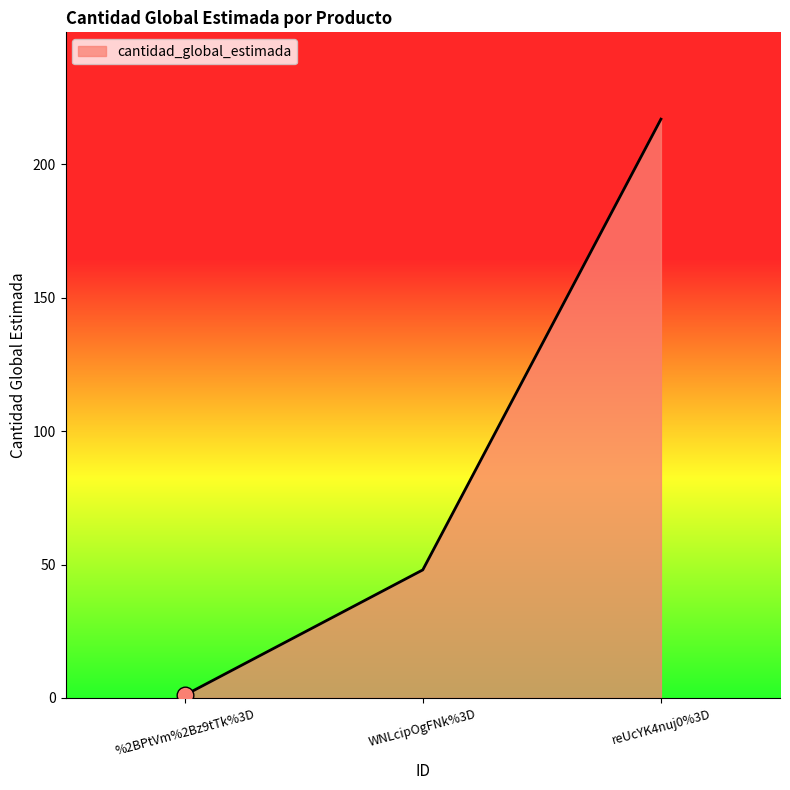

Does the chart have visible grid lines?

No